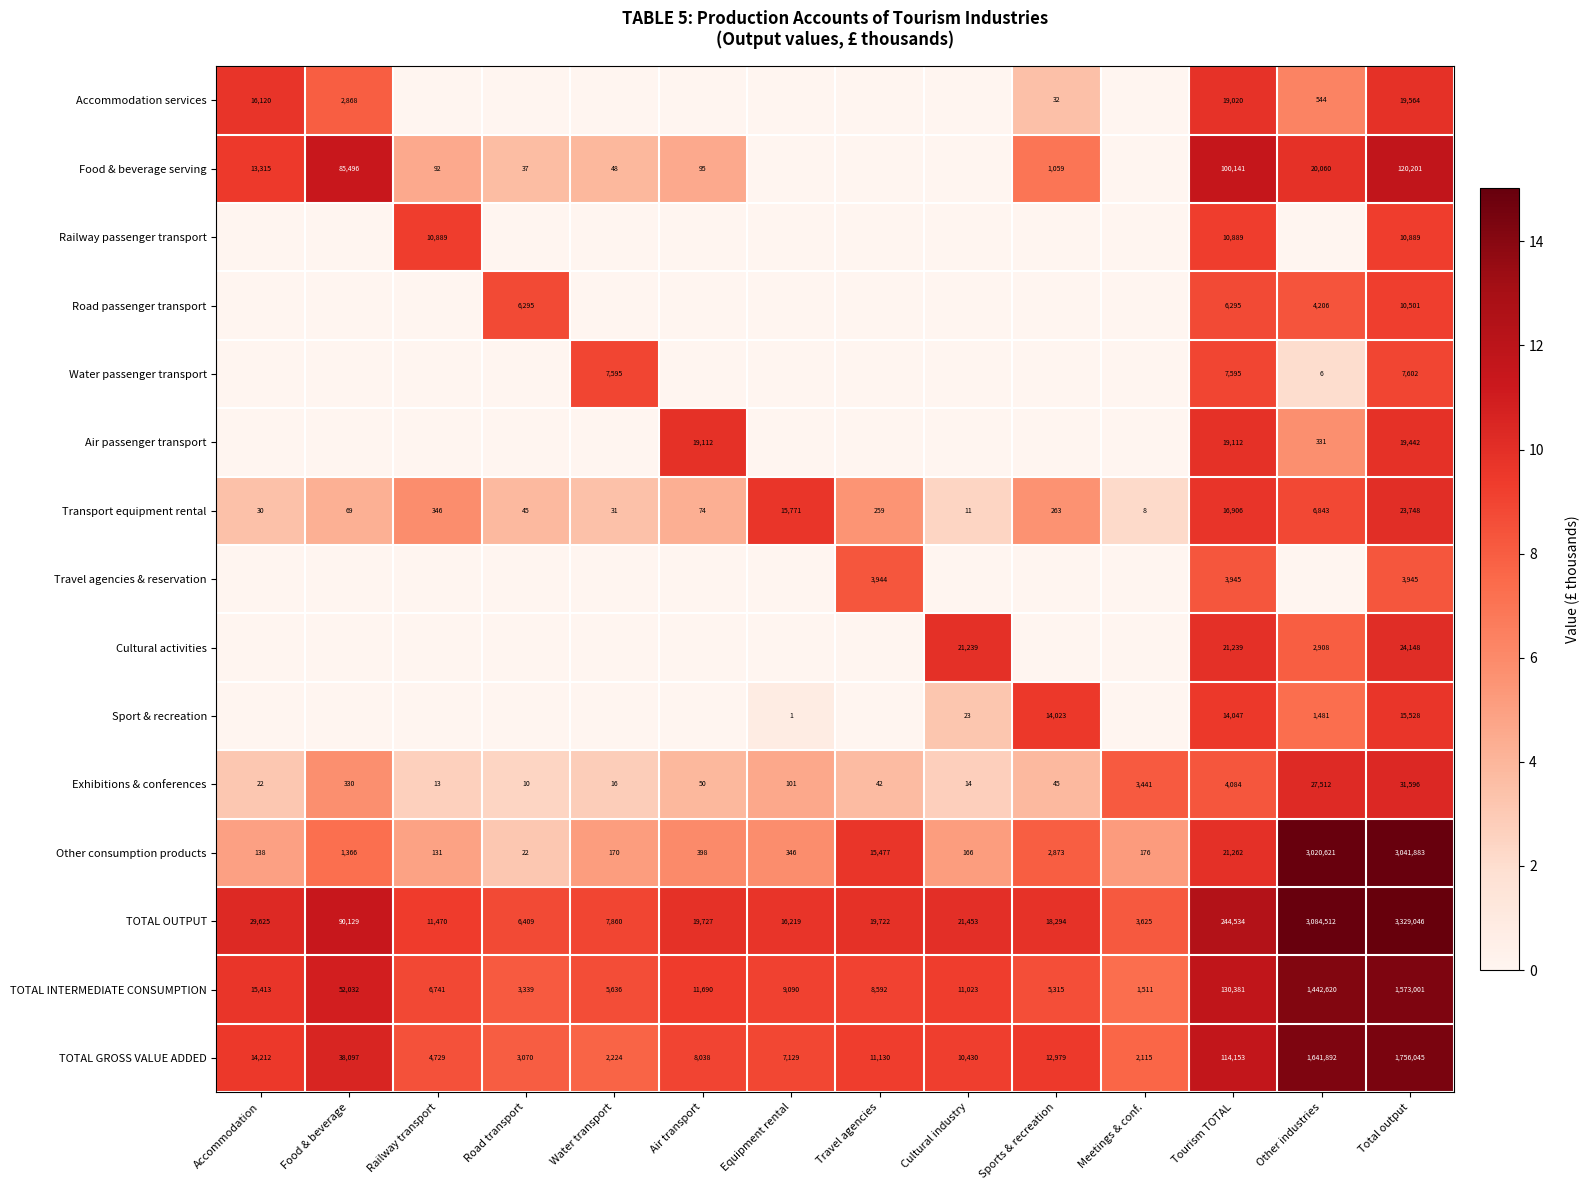

What is the difference between the highest and lowest values at Food & beverage?

11.4